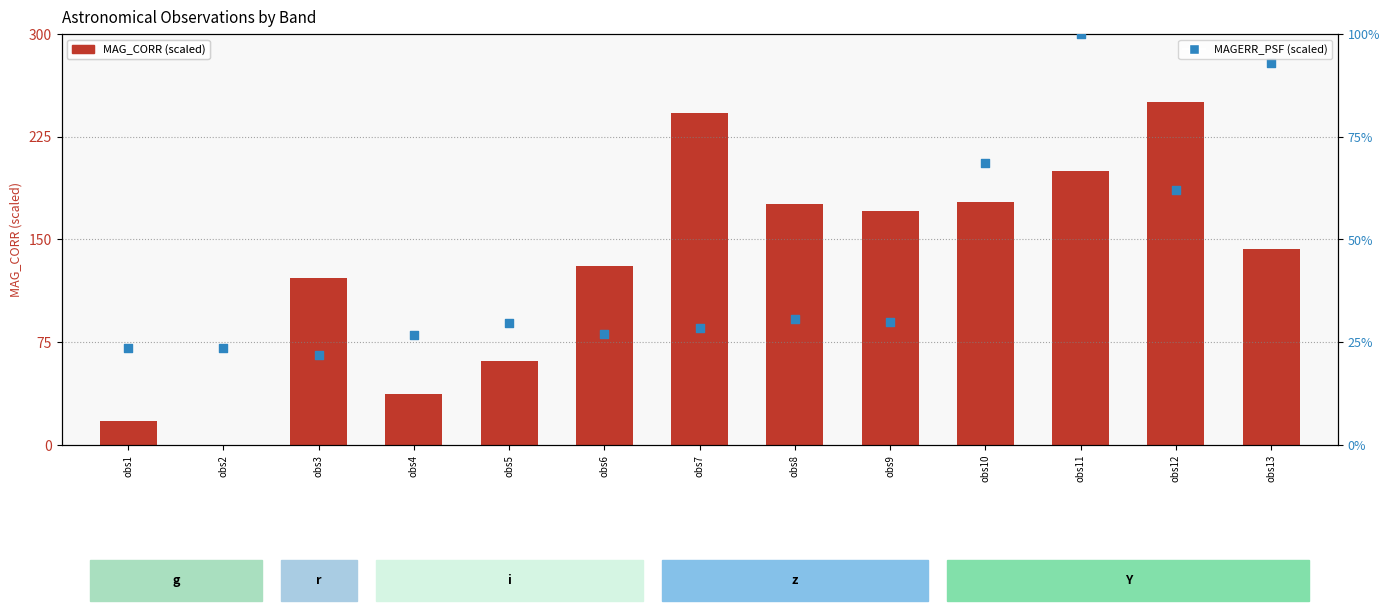

Which series reaches the minimum Y coordinate?

MAG_CORR (scaled)